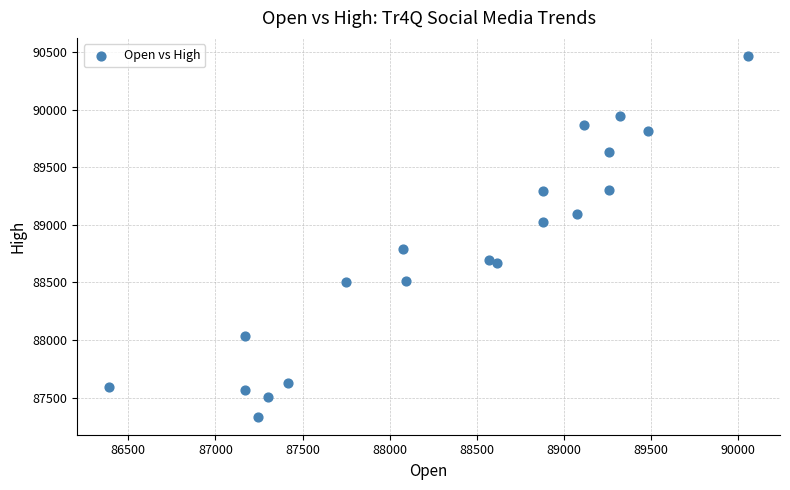

What is the range of Y values (max minus min)?

3133